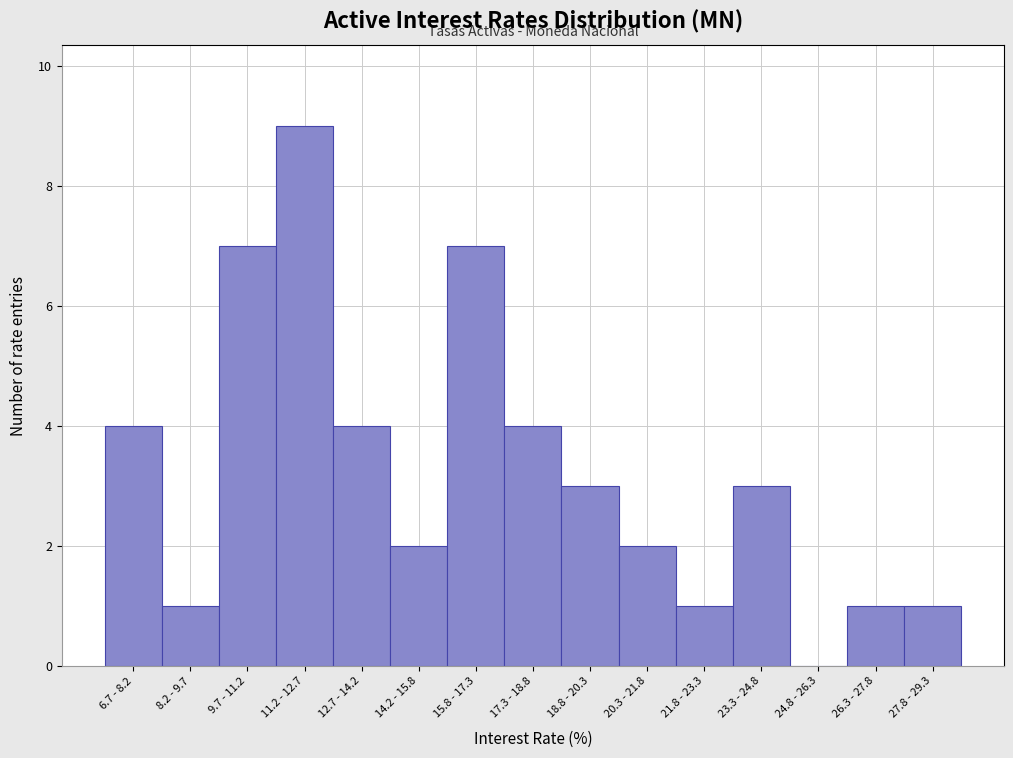

Reading left to right, list all the values displayed in this chart.

6.7 - 8.2=4	8.2 - 9.7=1	9.7 - 11.2=7	11.2 - 12.7=9	12.7 - 14.2=4	14.2 - 15.8=2	15.8 - 17.3=7	17.3 - 18.8=4	18.8 - 20.3=3	20.3 - 21.8=2	21.8 - 23.3=1	23.3 - 24.8=3	24.8 - 26.3=0	26.3 - 27.8=1	27.8 - 29.3=1